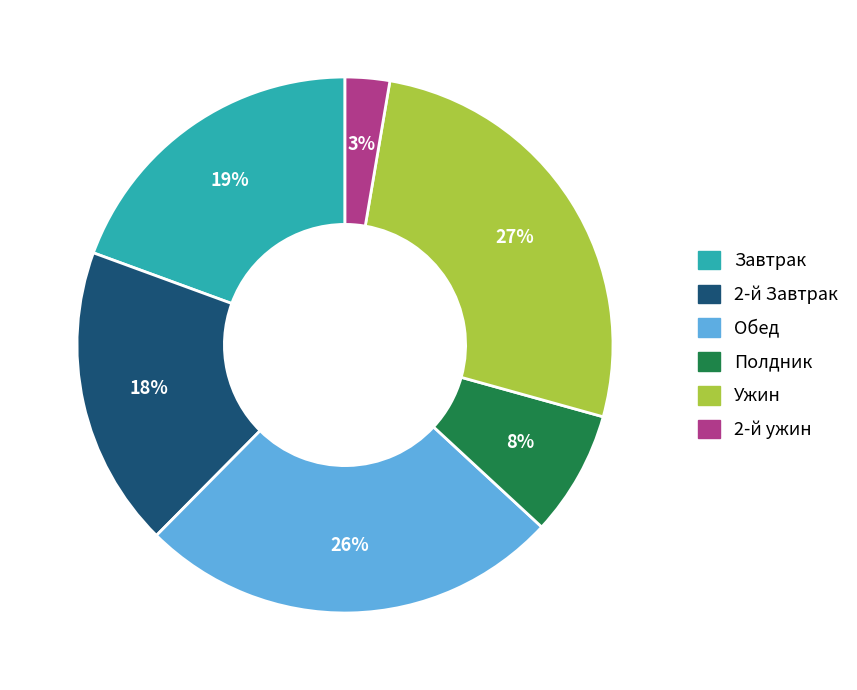

Is there a majority slice in this chart?

No